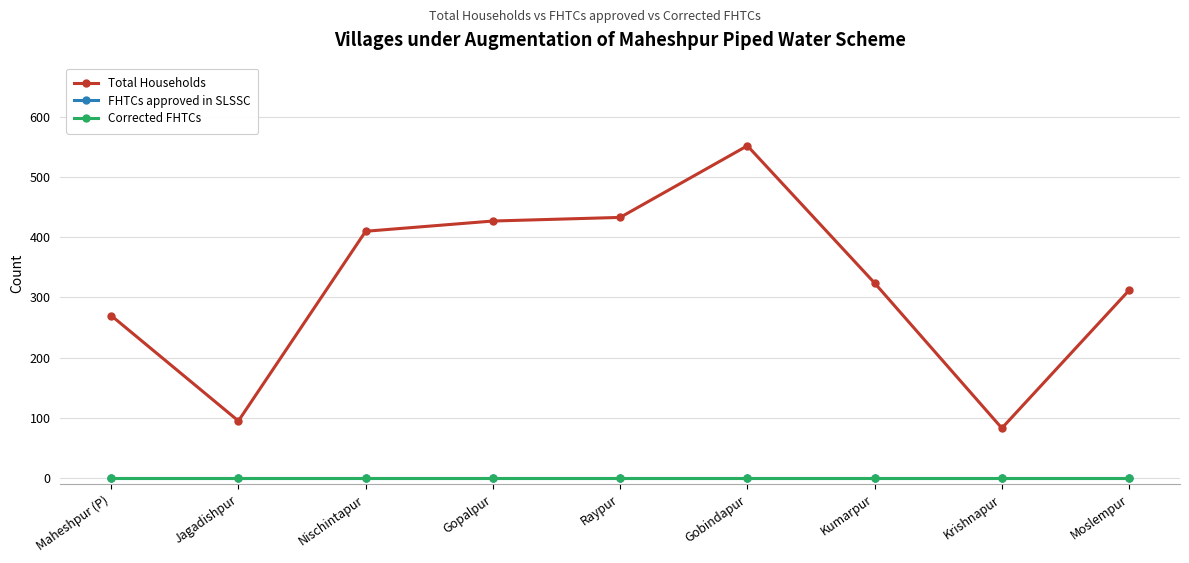

Reading left to right, transcribe all the data shown in this chart.

Total Households: Maheshpur (P)=270	Jagadishpur=95	Nischintapur=410	Gopalpur=427	Raypur=433	Gobindapur=552	Kumarpur=324	Krishnapur=83	Moslempur=312
FHTCs approved in SLSSC: Maheshpur (P)=0	Jagadishpur=0	Nischintapur=0	Gopalpur=0	Raypur=0	Gobindapur=0	Kumarpur=0	Krishnapur=0	Moslempur=0
Corrected FHTCs: Maheshpur (P)=0	Jagadishpur=0	Nischintapur=0	Gopalpur=0	Raypur=0	Gobindapur=0	Kumarpur=0	Krishnapur=0	Moslempur=0